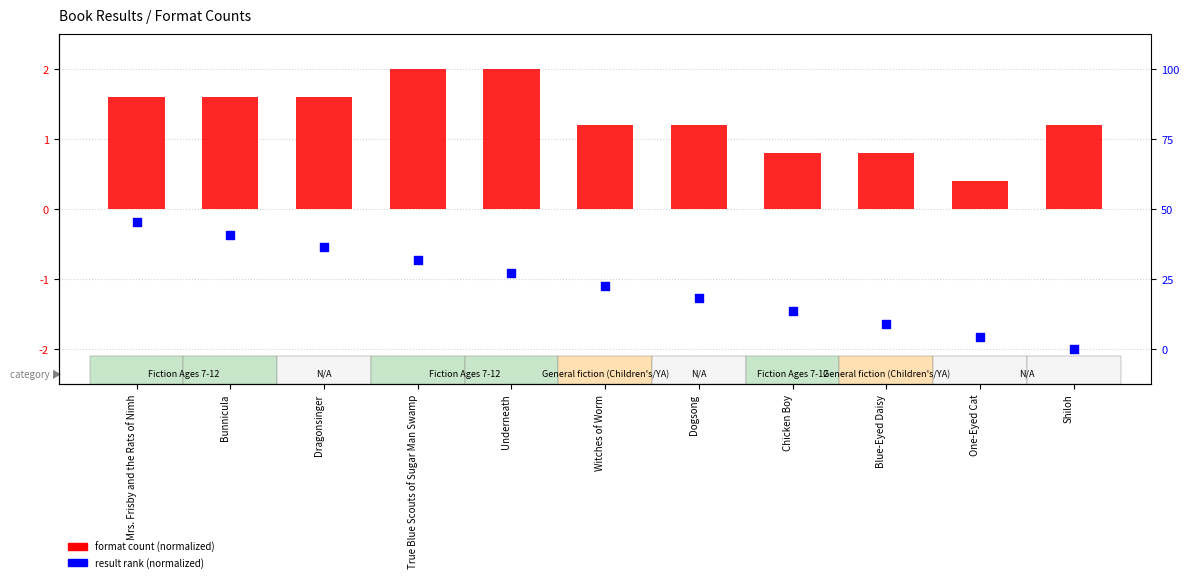

At which category is the sum across all series the highest?

Mrs. Frisby and the Rats of Nimh